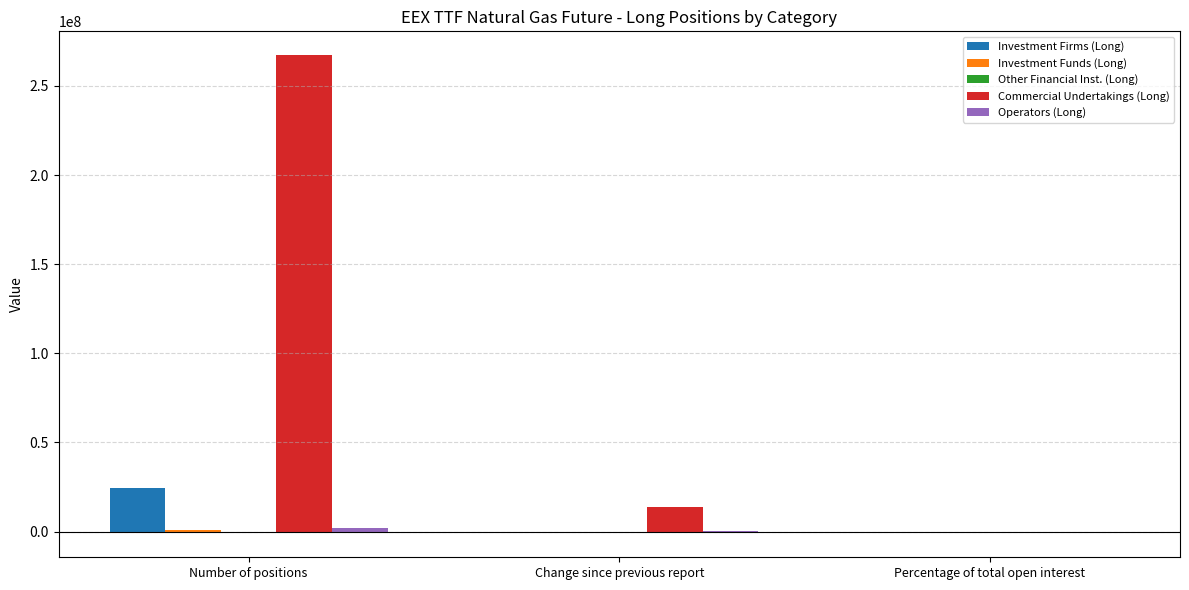

True or false: Investment Firms (Long) has a value of 24685054.0 at Number of positions.

True